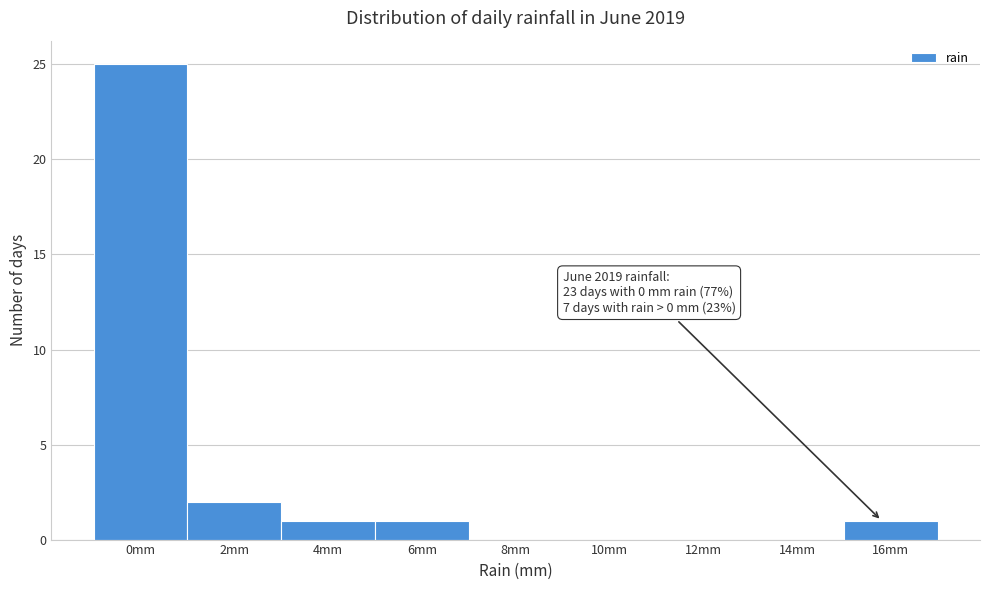

Reading right to left, what are all the values shown in this chart?

16mm=1	14mm=0	12mm=0	10mm=0	8mm=0	6mm=1	4mm=1	2mm=2	0mm=25